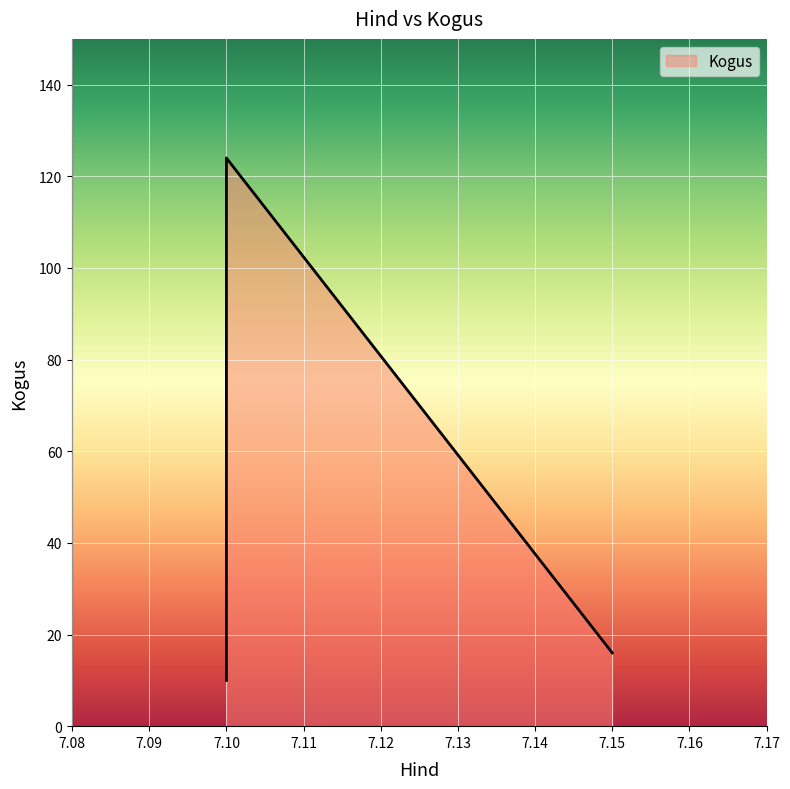

What is the maximum value shown in the chart?

124